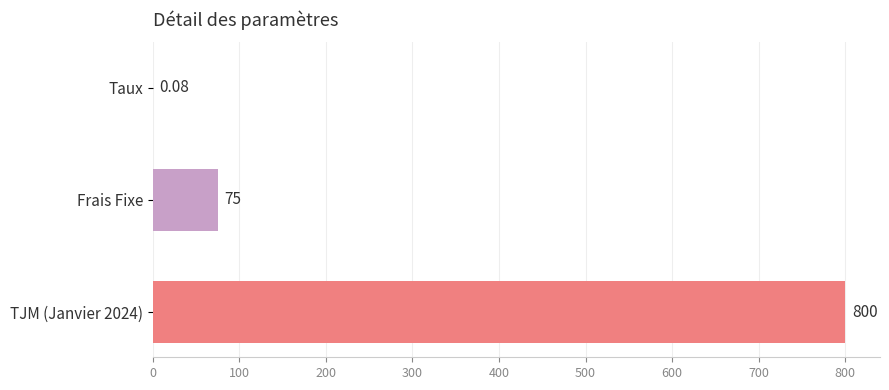

What is the change in value from Frais Fixe to TJM (Janvier 2024)?

+725.0